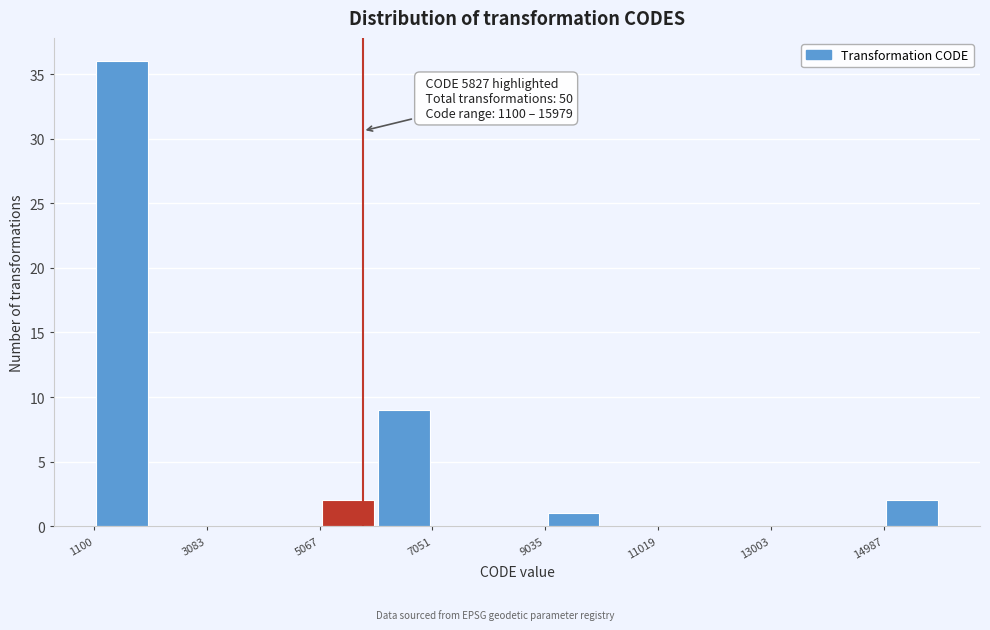

Which range on the x-axis has the tallest bar?

1200 to 2000